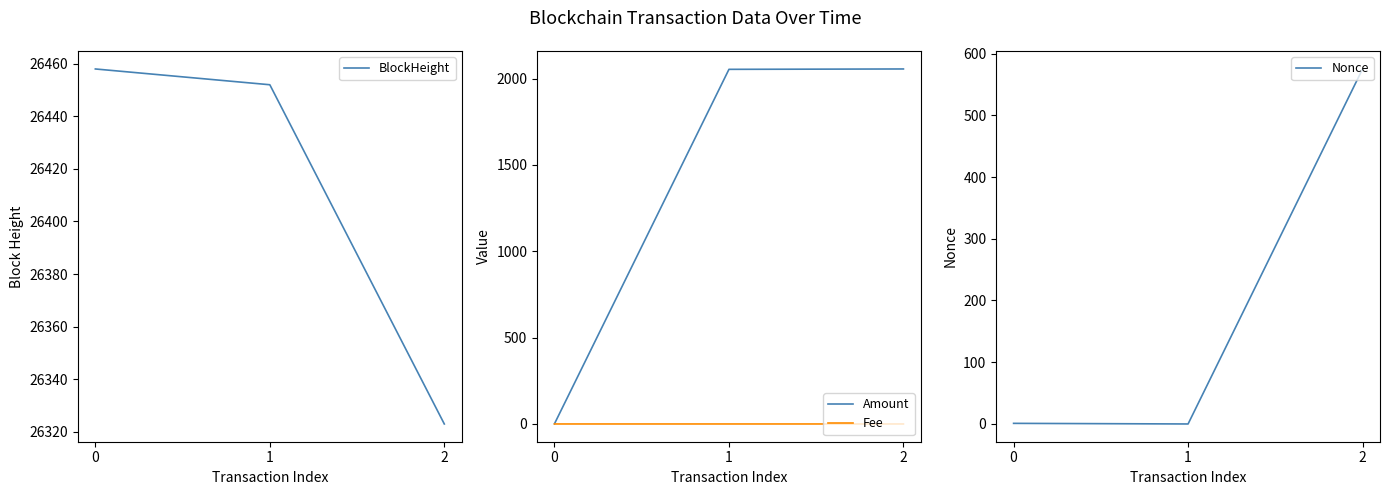

Reading left to right, list all the values displayed in this chart.

BlockHeight: 26458.0	26452.0	26323.0
Amount: 1.0	2053.7	2055.9
Fee: 0.1	0.1	0.0
Nonce: 1.0	0.0	575.0